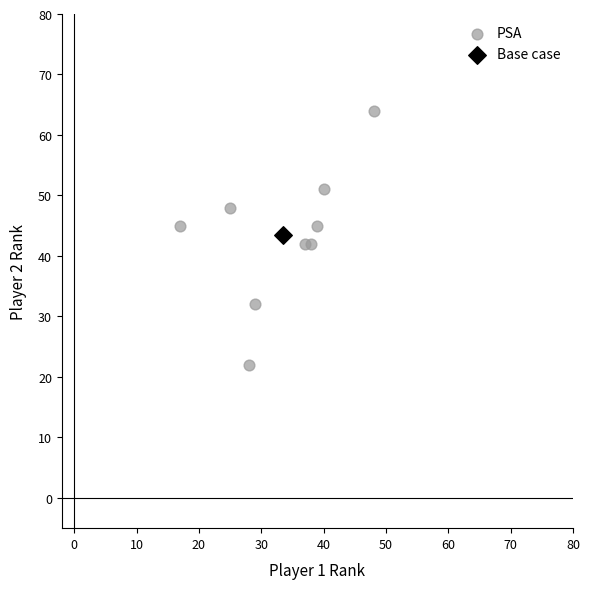

What are all the series names shown in the legend?

PSA, Base case